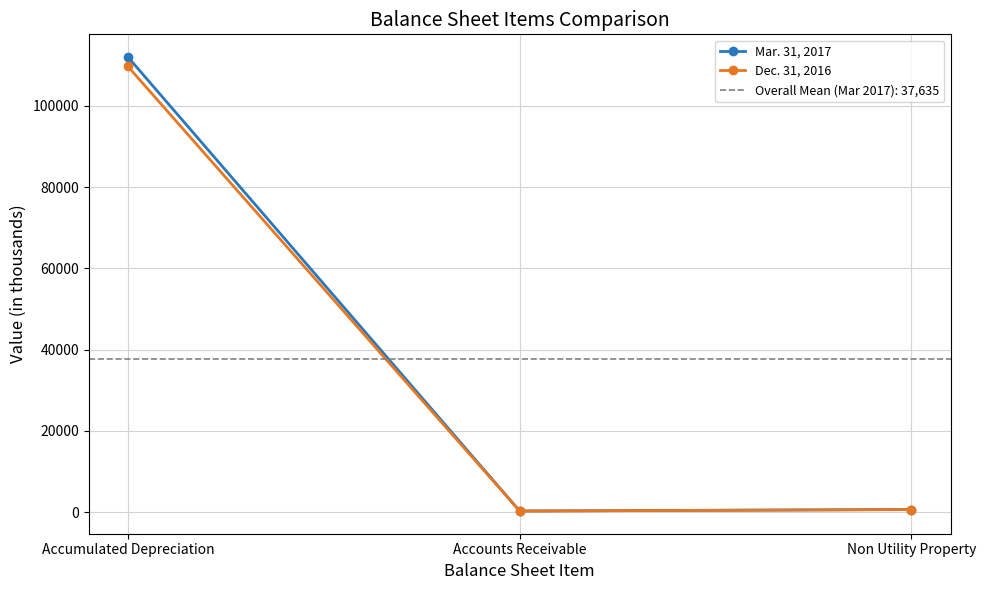

What is the difference between the Mar. 31, 2017 values at Accounts Receivable and Accumulated Depreciation?

111743